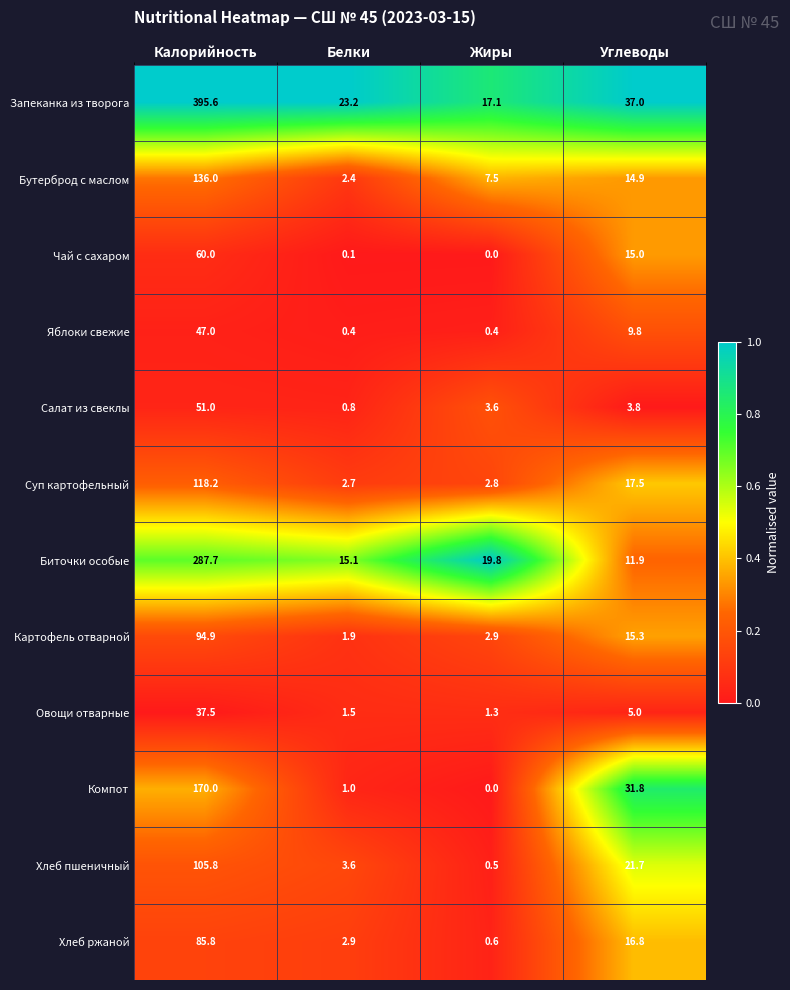

Is it true that Хлеб ржаной equals 16.8 at Углеводы?

True